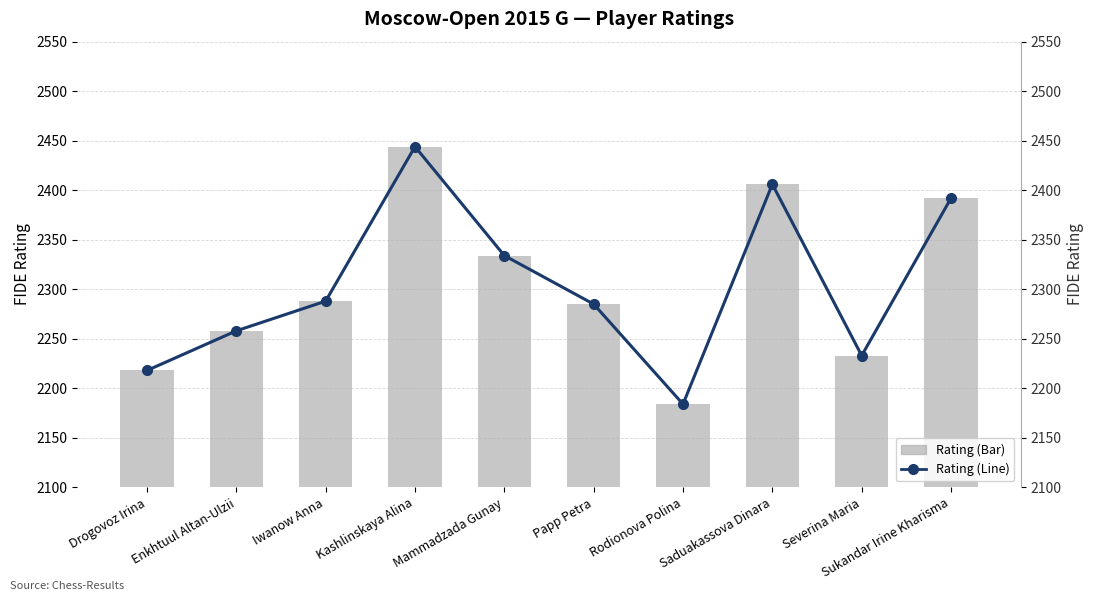

How many data points in Rating are above 2288?

4